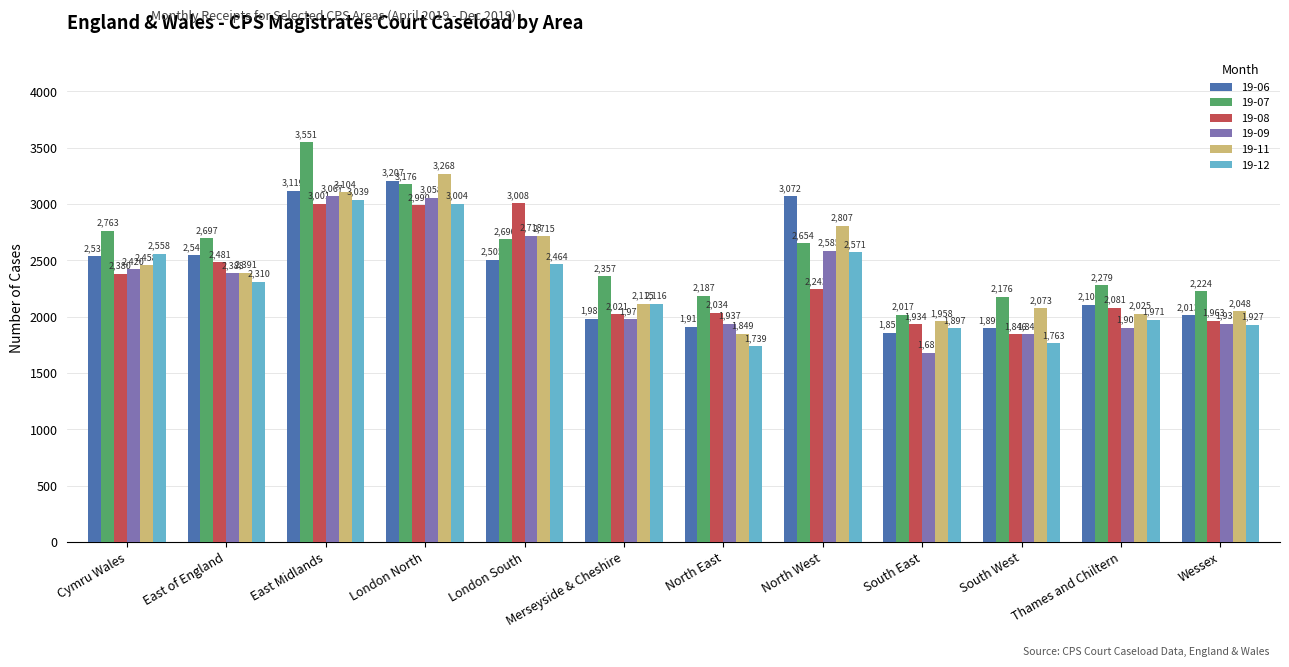

Which series has the widest spread of values?

19-07